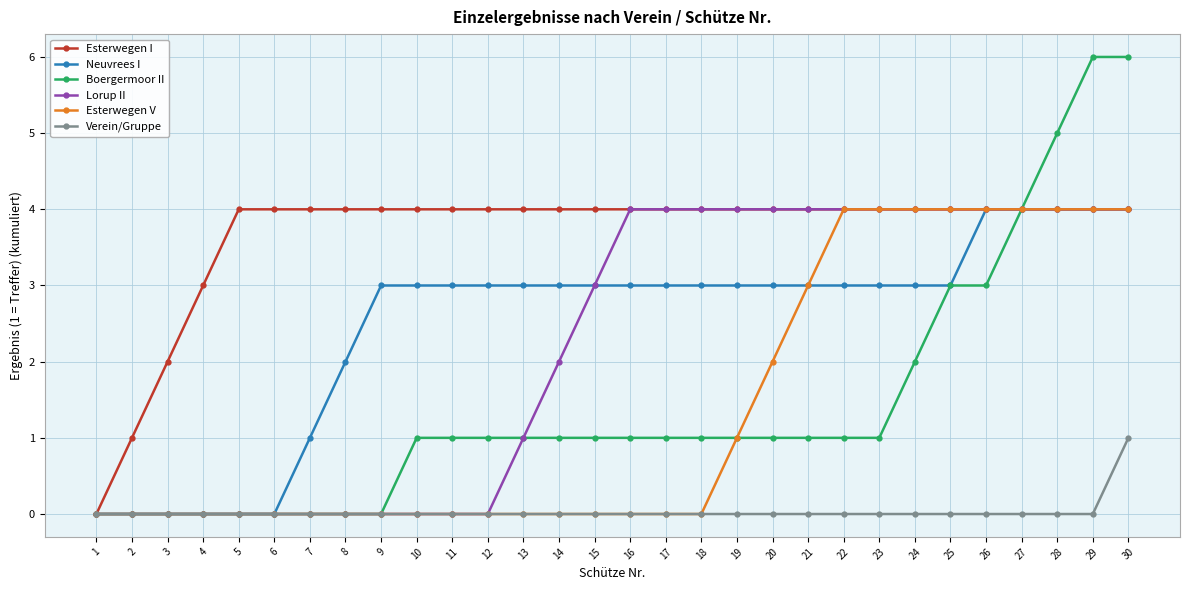

The Lorup II series shows -1 at 9. True or false?

False